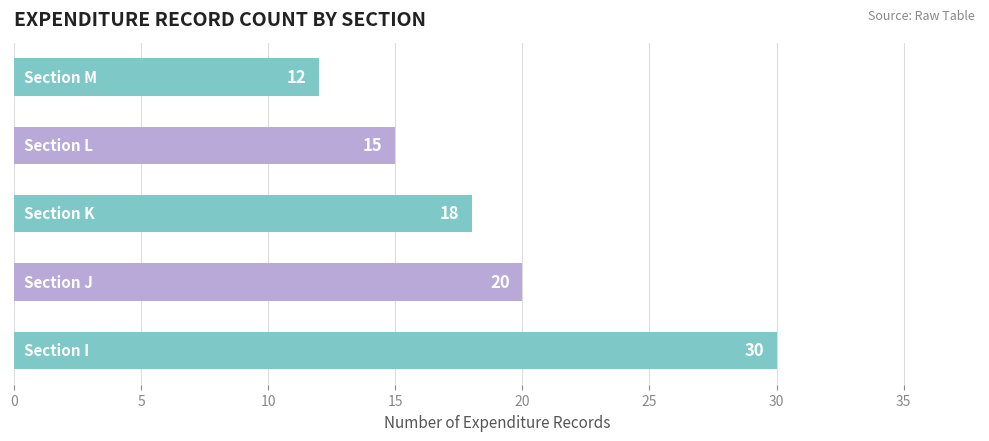

How many values are between 15 and 20?

3